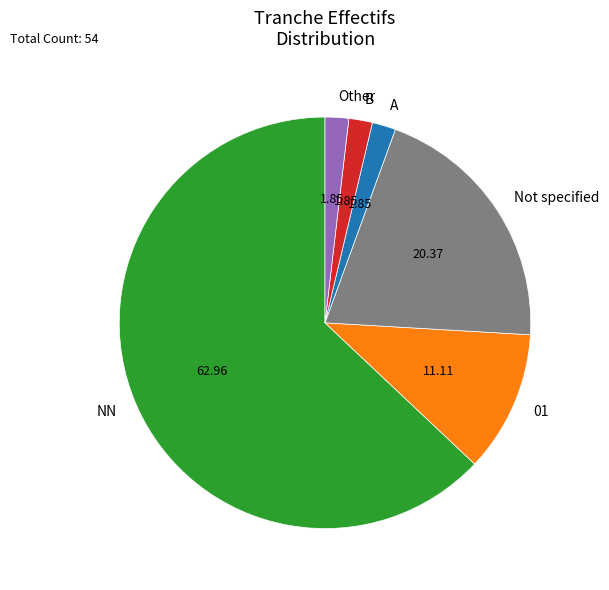

What is the ratio of the value at 01 to the value at A?

6.0